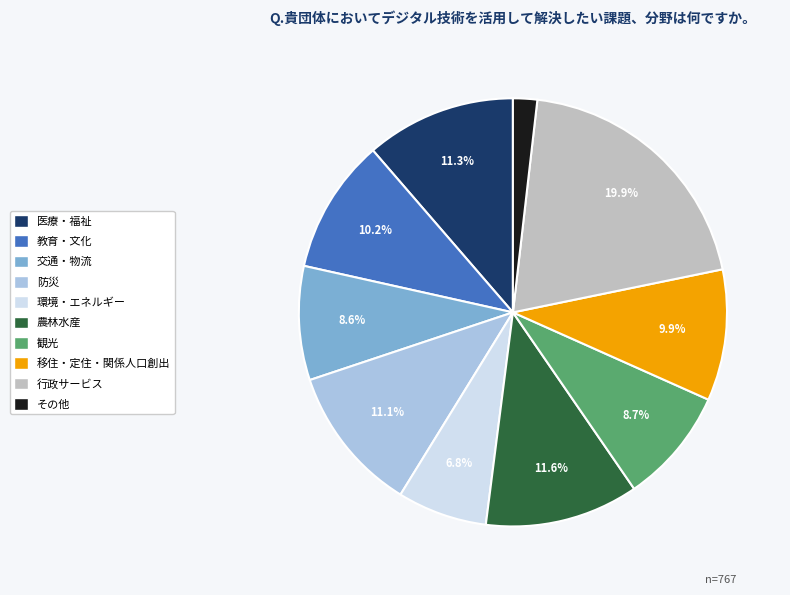

Does 防災 account for over 50% of the chart?

No